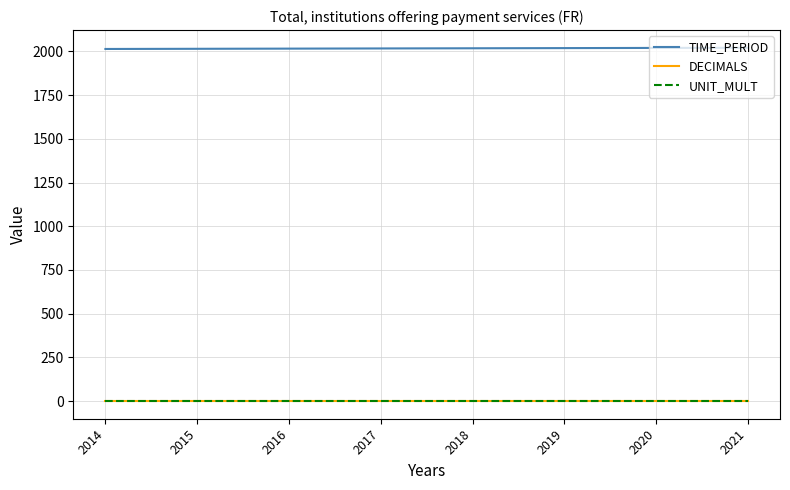

Does the chart have visible grid lines?

Yes